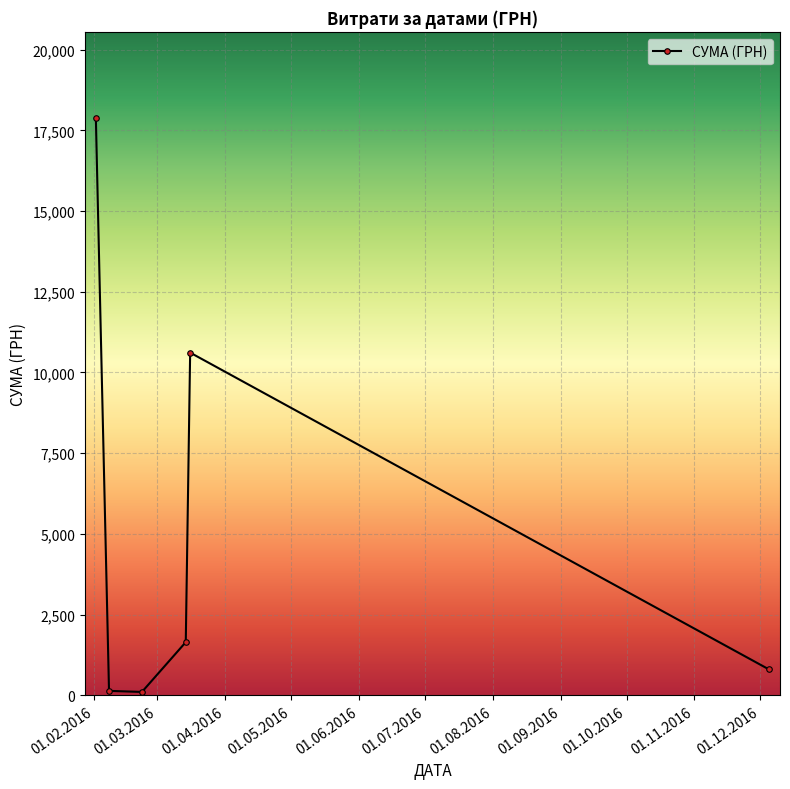

What is the greatest value displayed?

17870.6